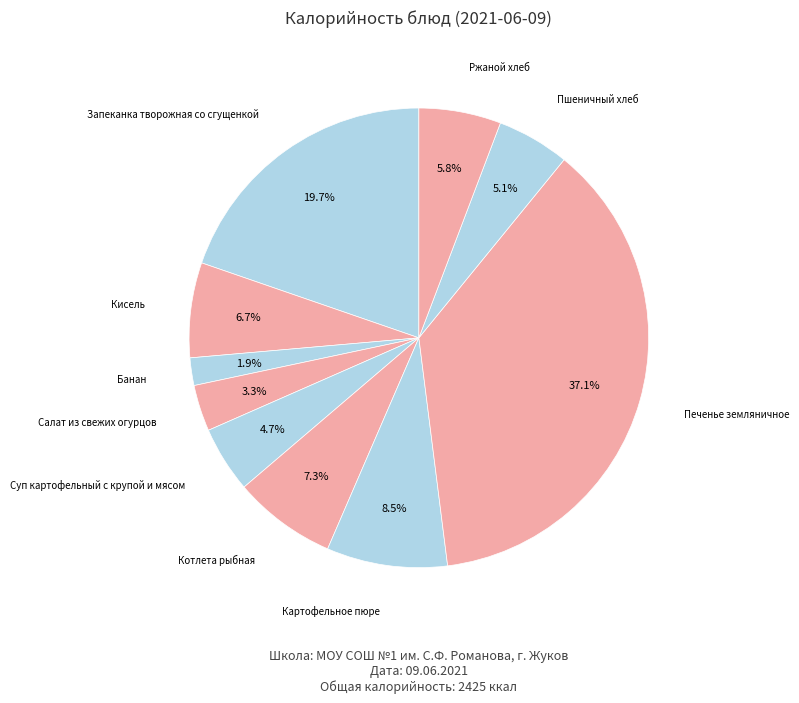

Between Котлета рыбная and Салат из свежих огурцов, which is larger?

Котлета рыбная